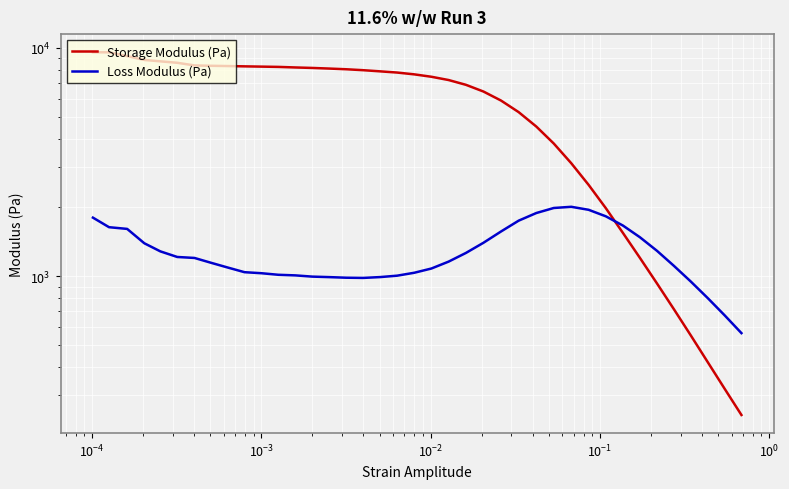

Reading left to right, extract all data points from this chart.

Storage Modulus (Pa): 9579.0	9571.0	9215.7	8863.0	8738.2	8612.9	8385.5	8355.2	8333.3	8307.6	8285.1	8261.9	8215.4	8175.4	8124.1	8067.3	7991.5	7898.6	7803.4	7662.6	7479.4	7236.6	6894.1	6442.3	5881.8	5233.9	4524.4	3811.6	3124.3	2511.9	1984.8	1545.2	1202.0	928.9	716.0	550.0	419.6	320.8	246.2
Loss Modulus (Pa): 1804.4	1638.4	1610.3	1393.2	1283.7	1213.1	1201.1	1145.1	1090.8	1040.3	1029.6	1013.4	1007.3	994.9	989.9	984.0	981.9	990.3	1004.4	1034.4	1079.6	1157.4	1263.9	1400.3	1569.1	1750.1	1890.4	1988.9	2012.9	1953.0	1828.5	1665.3	1480.4	1291.1	1109.3	947.2	800.9	673.1	562.5